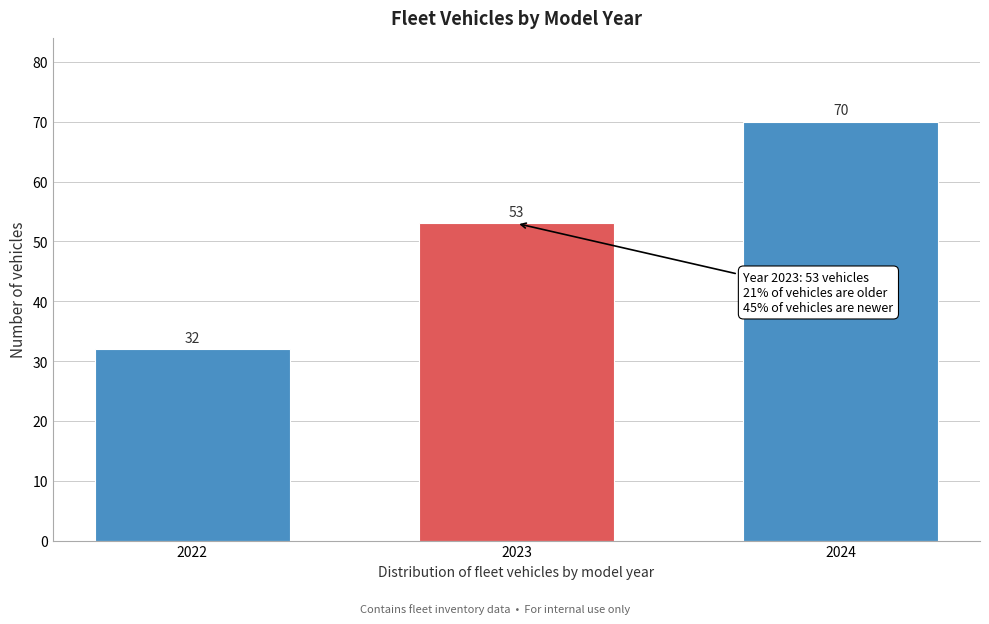

Reading right to left, extract all data points from this chart.

70	53	32